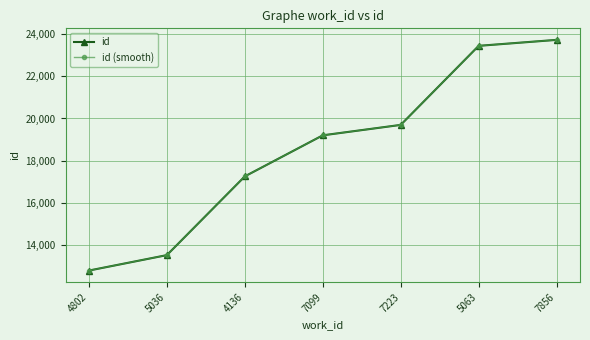

The value of id (smooth) at 7856 is 23723. True or false?

True